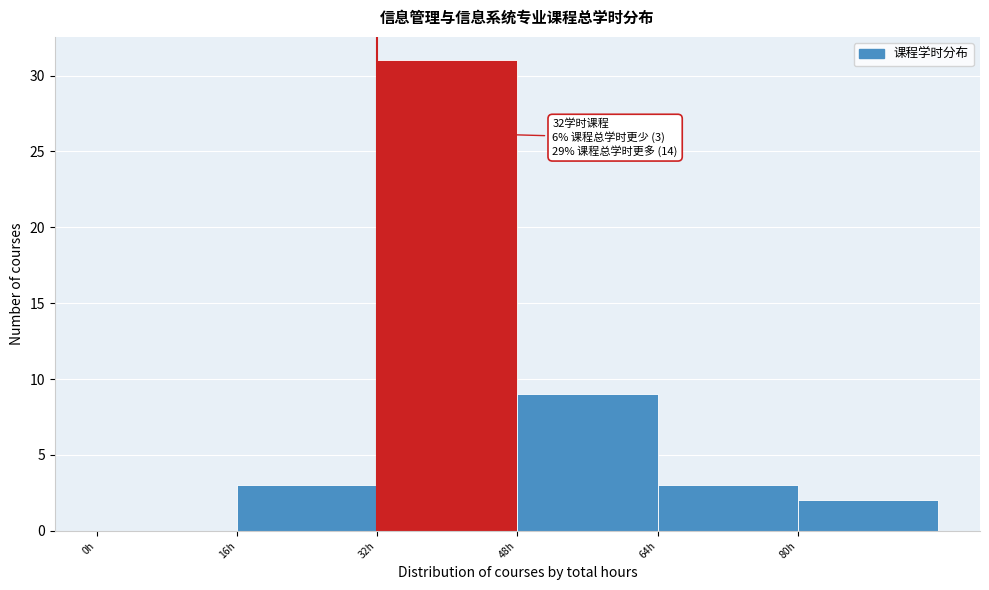

Which range on the x-axis has the tallest bar?

32 to 48